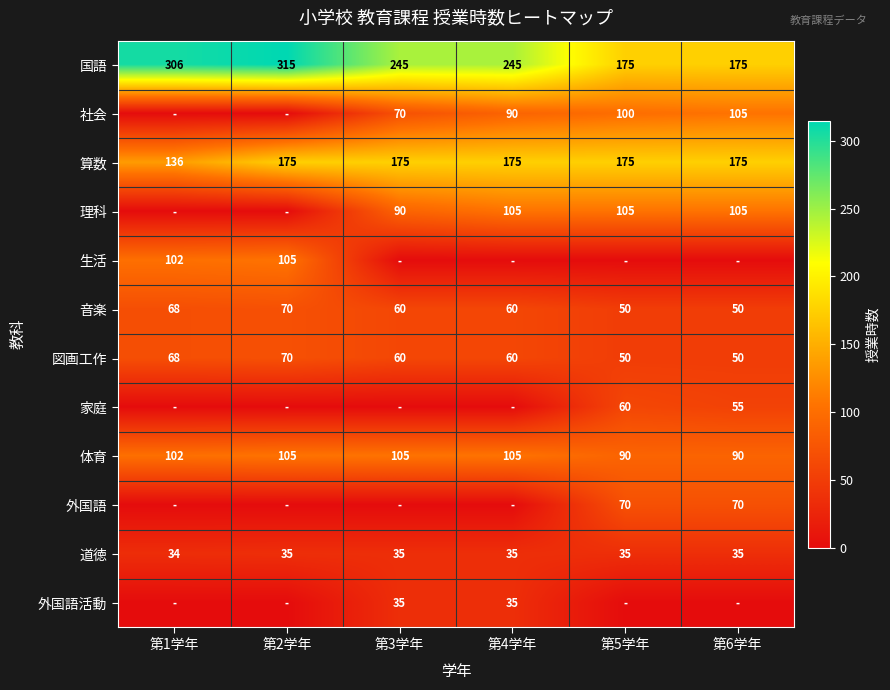

What is the difference between the highest and lowest values at 第6学年?

175